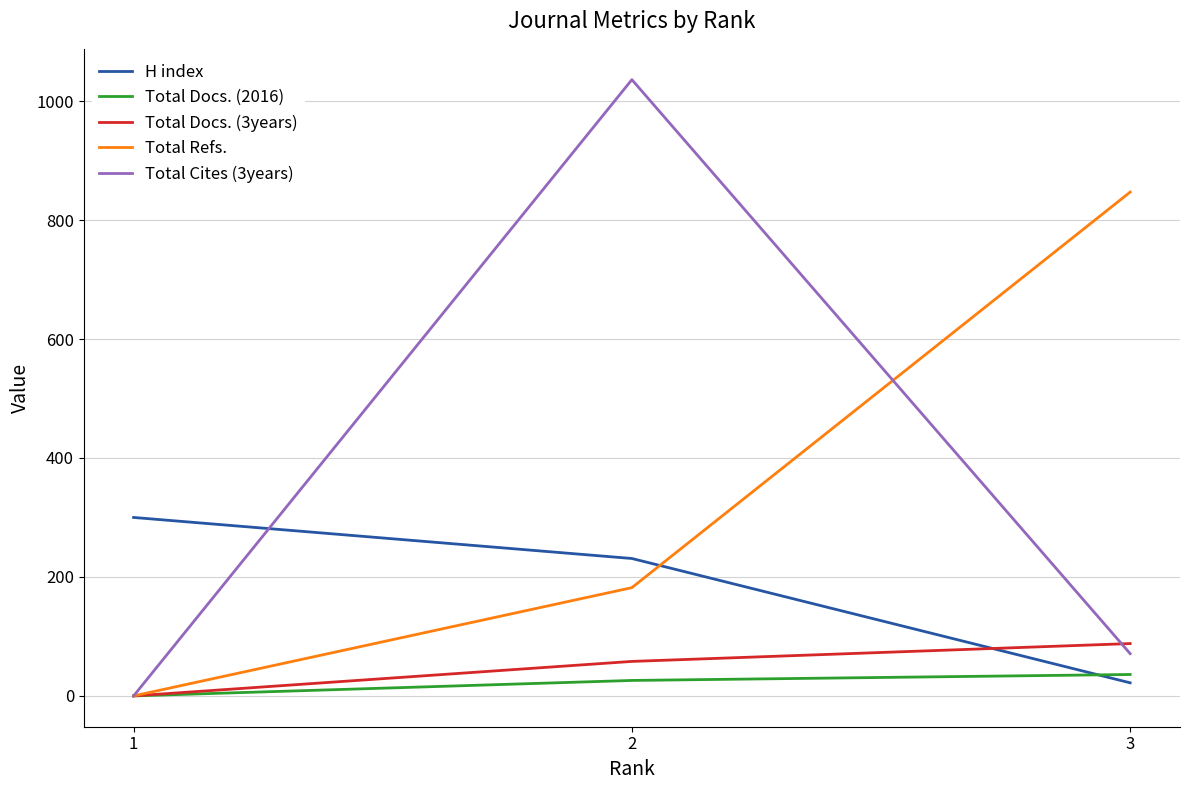

Reading right to left, transcribe all the data shown in this chart.

H index: 3=22	2=231	1=300
Total Docs. (2016): 3=36	2=26	1=0
Total Docs. (3years): 3=88	2=58	1=0
Total Refs.: 3=847	2=182	1=0
Total Cites (3years): 3=71	2=1036	1=0